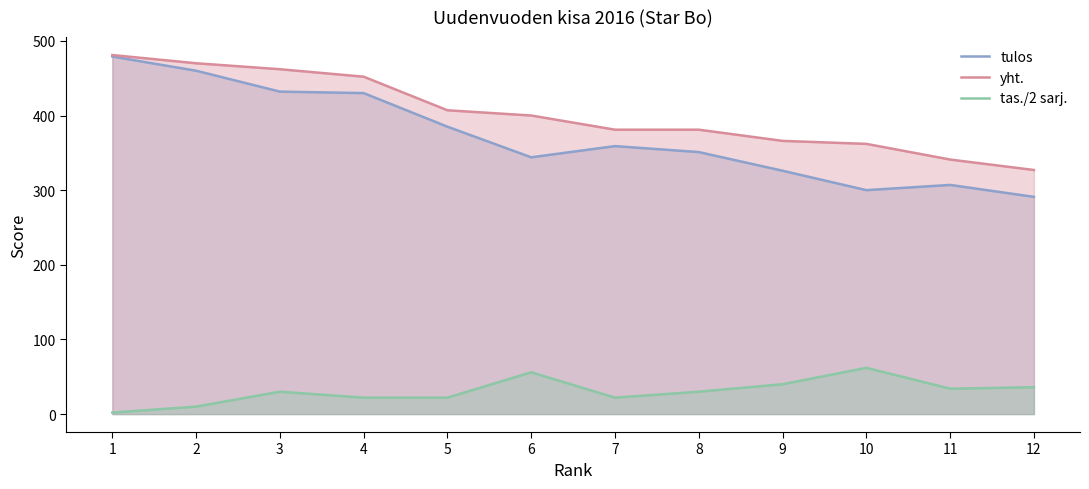

Does the chart have visible grid lines?

No